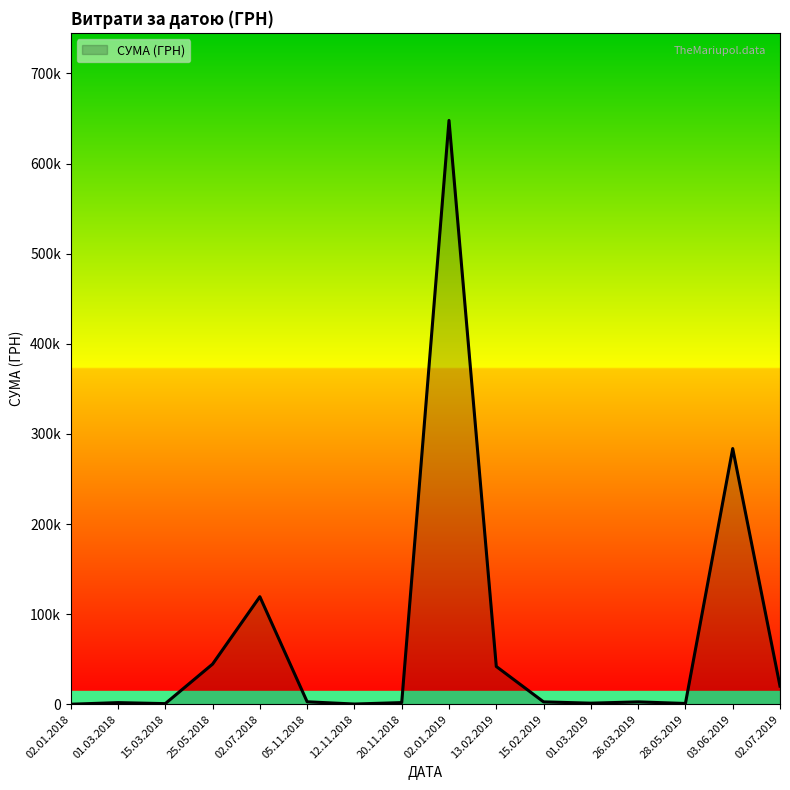

What is the change in value from 02.01.2018 to 20.11.2018?

+1800.0